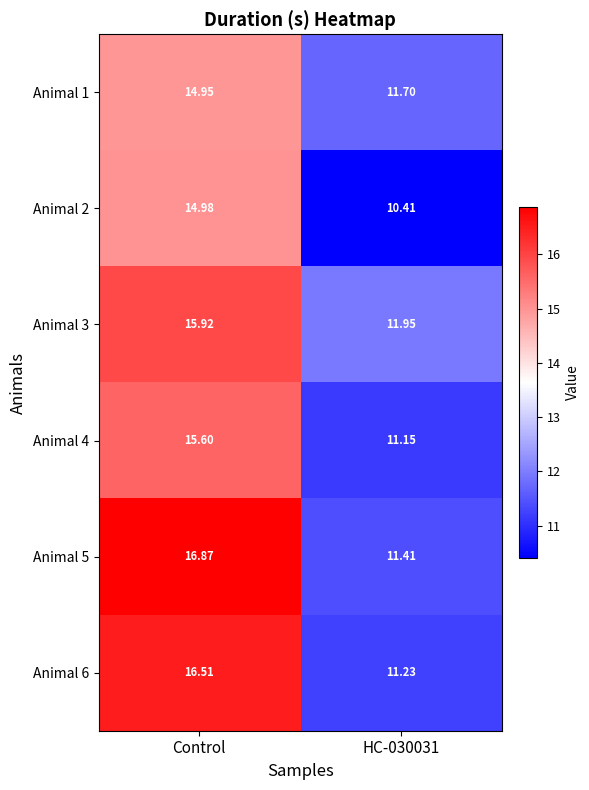

Where does the Animal 3 series first go above 15?

Control